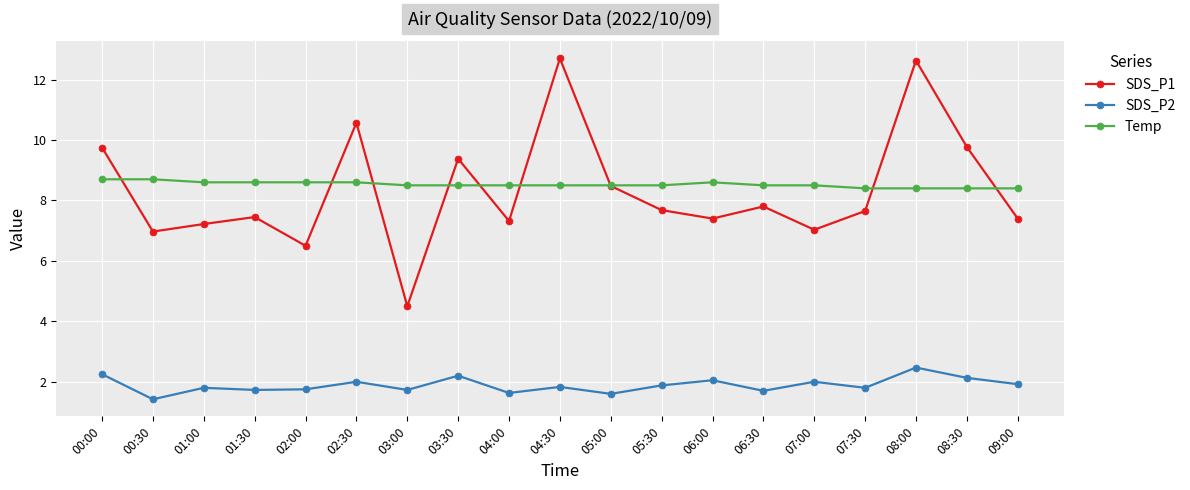

Is it true that SDS_P2 equals 0.5 at 03:00?

False